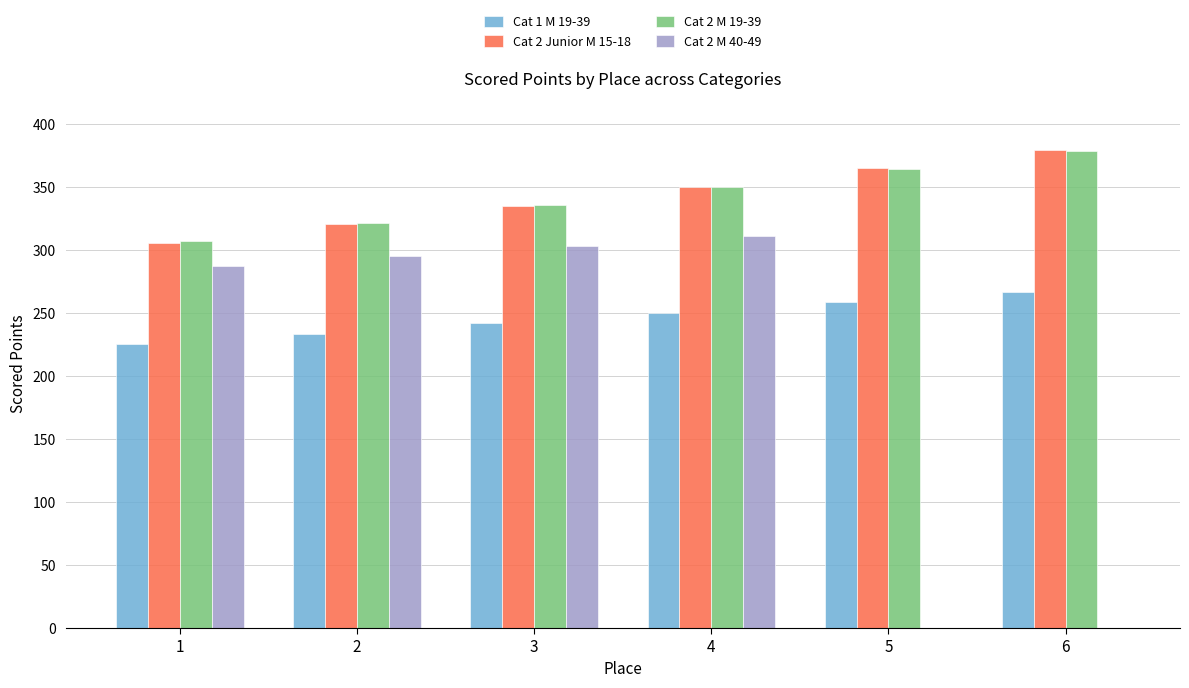

The Cat 2 M 19-39 series shows 562.6 at 6. True or false?

False